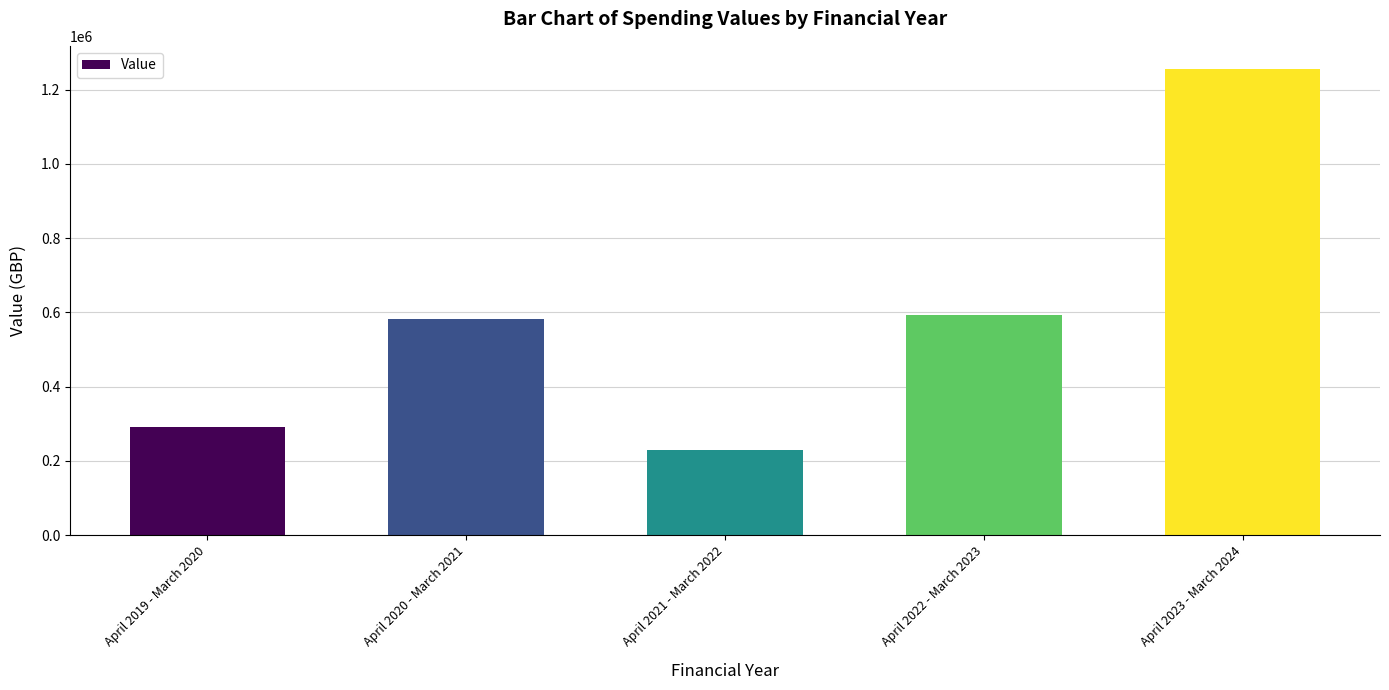

How many data points are less than 582884?

2